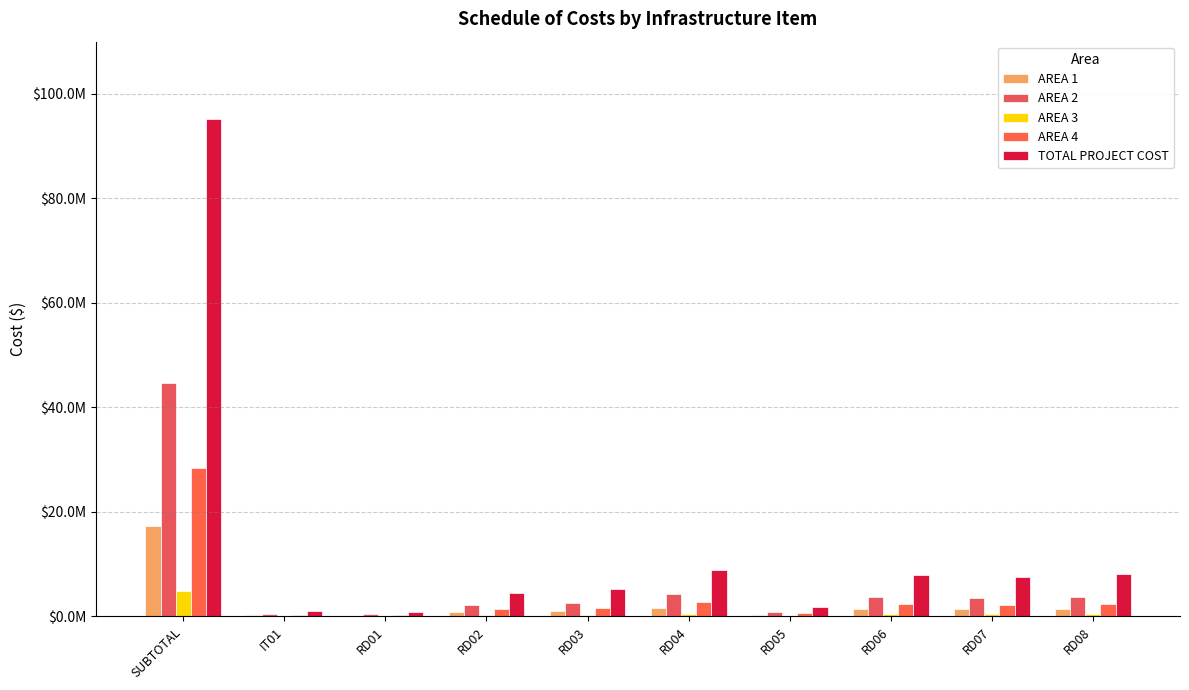

Which series has the largest range (max minus min)?

TOTAL PROJECT COST